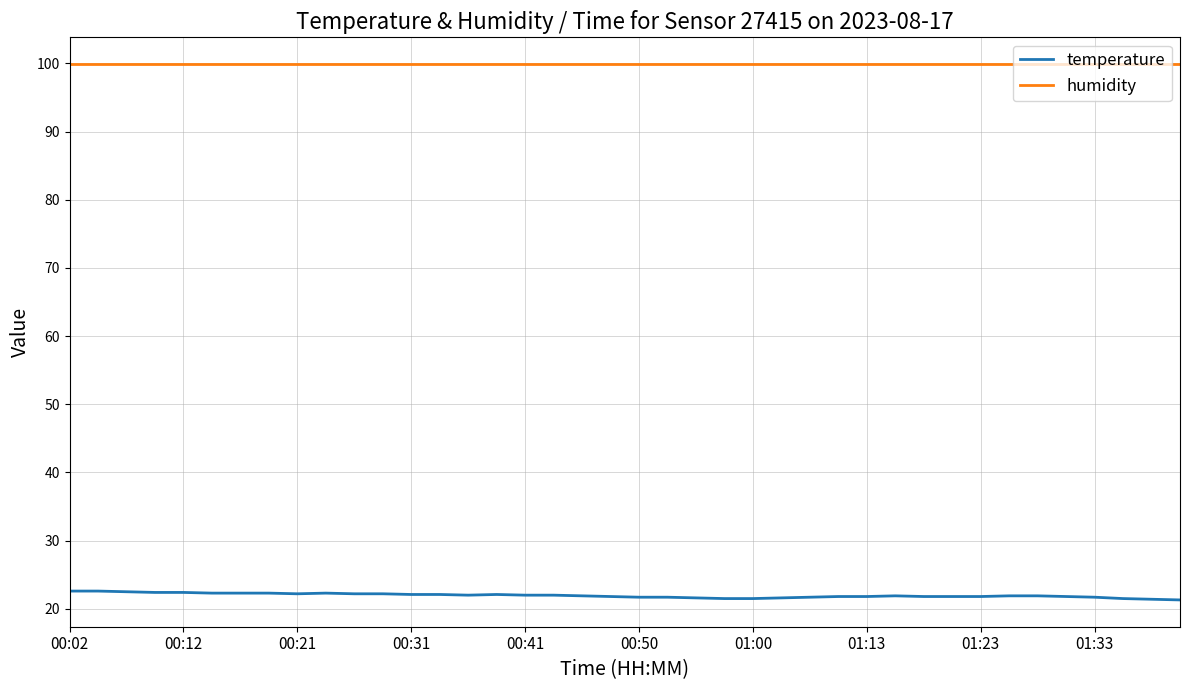

What is the maximum value shown in the chart?

99.9